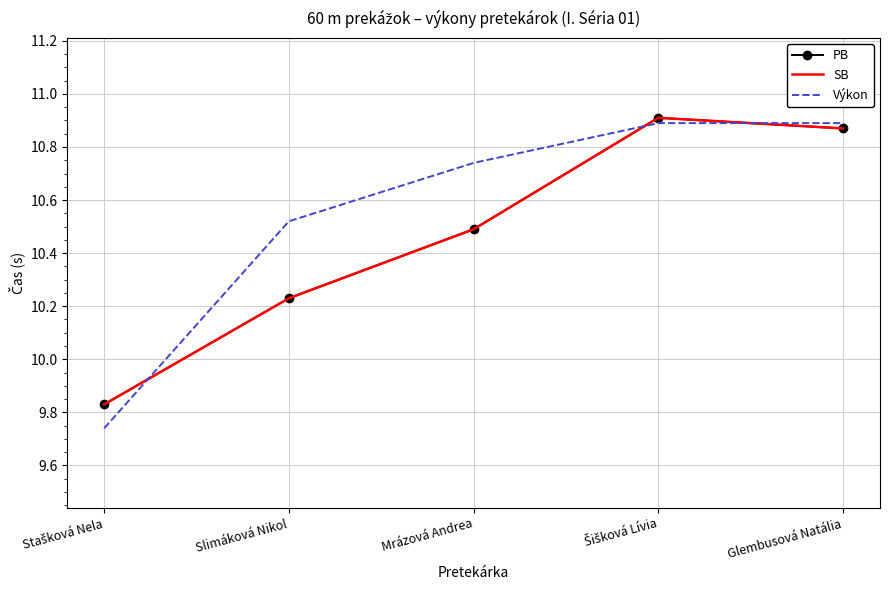

Where is SB nearest to the value 10?

Stašková Nela